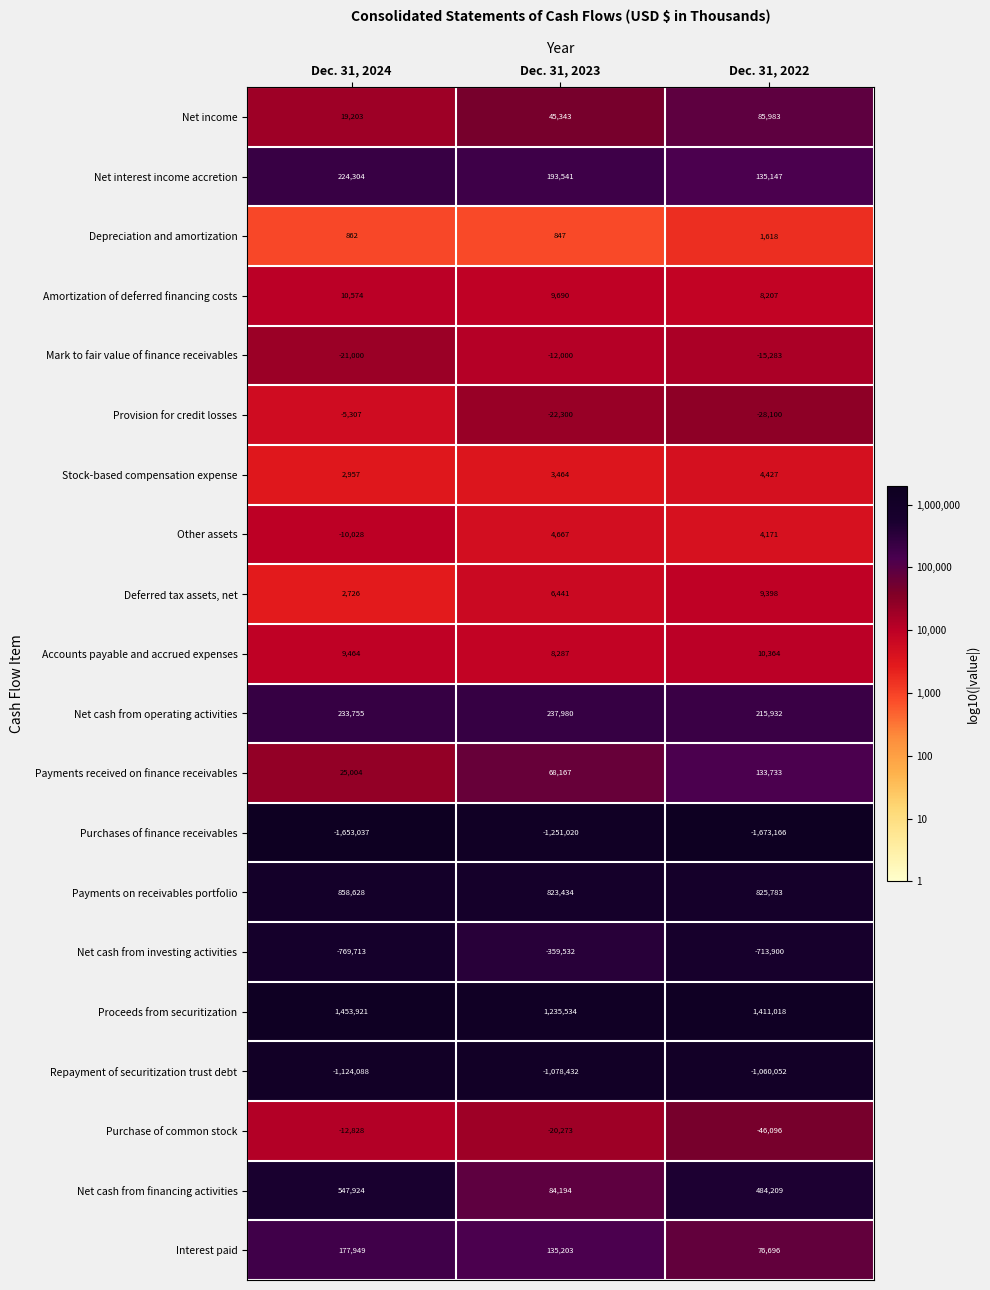

What is the minimum value shown in the chart?

-1673166